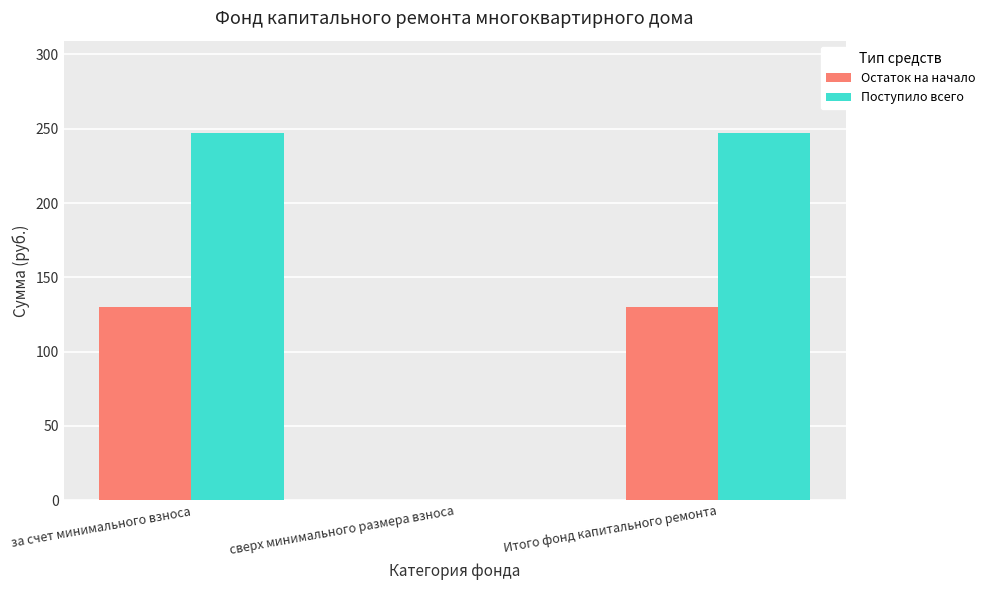

Reading left to right, transcribe all the data shown in this chart.

Остаток на начало: 130.1	0.0	130.1
Поступило всего: 247.4	0.0	247.4